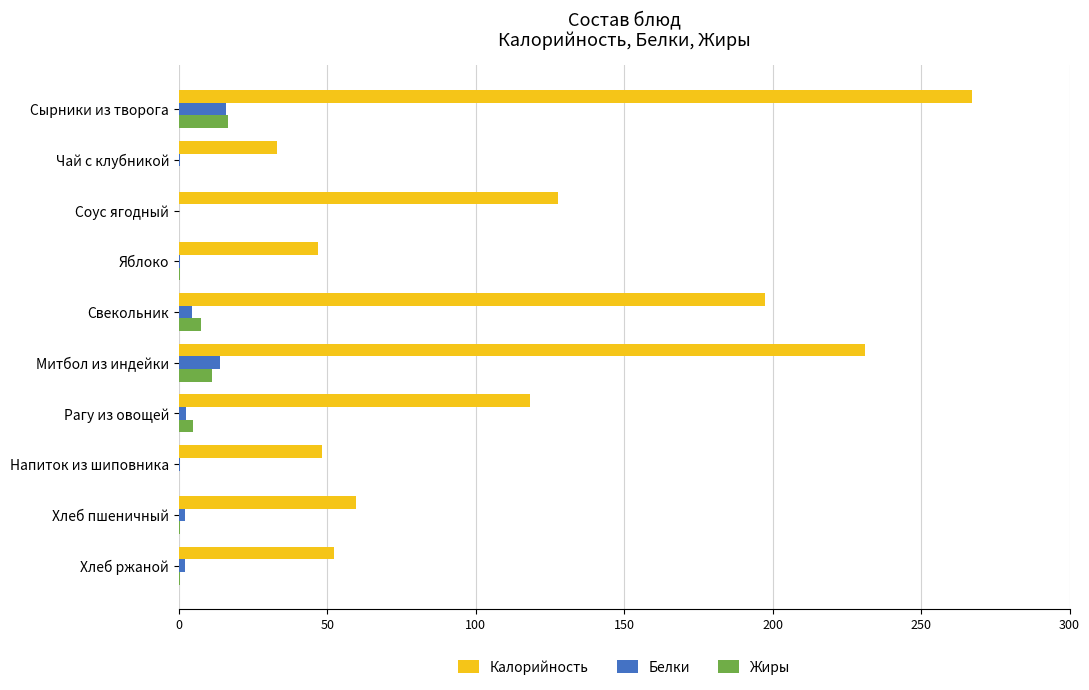

How many data points in Калорийность are above 118?

5